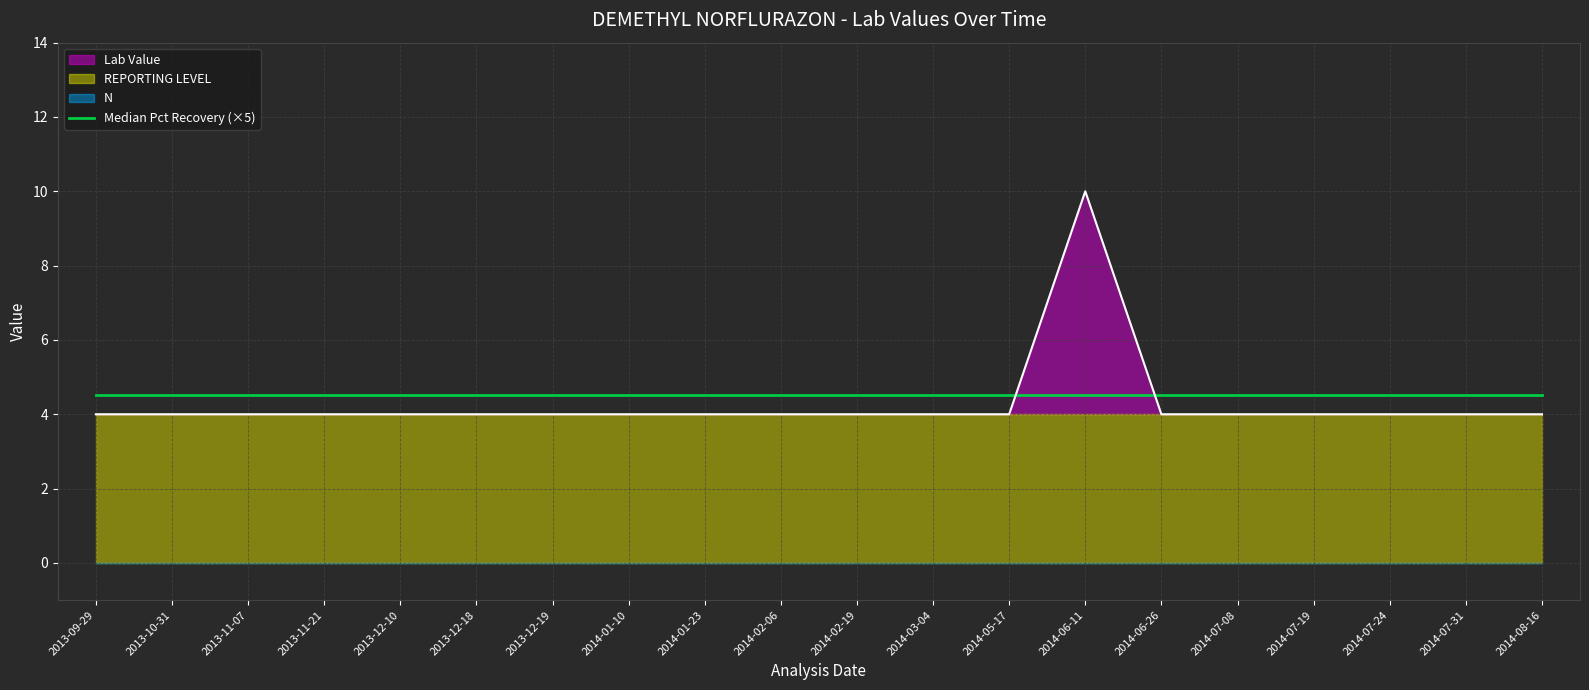

How many data points does each series have?

20